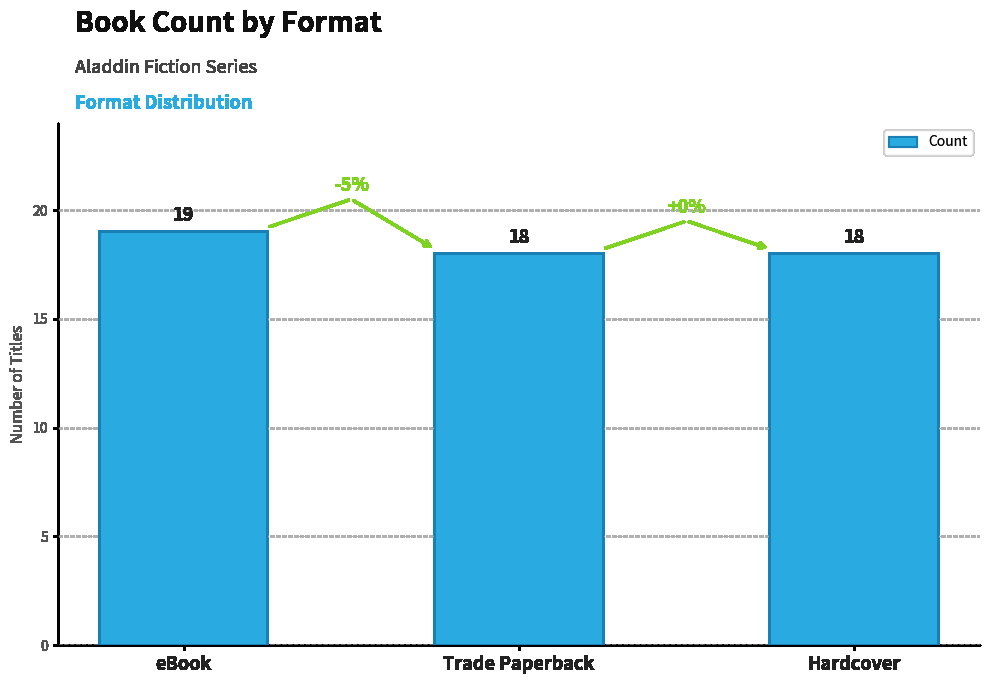

What is the sum of all values?

55